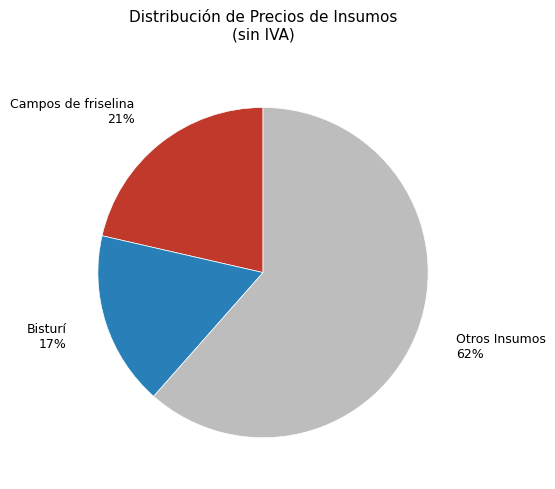

Is there a majority slice in this chart?

Yes